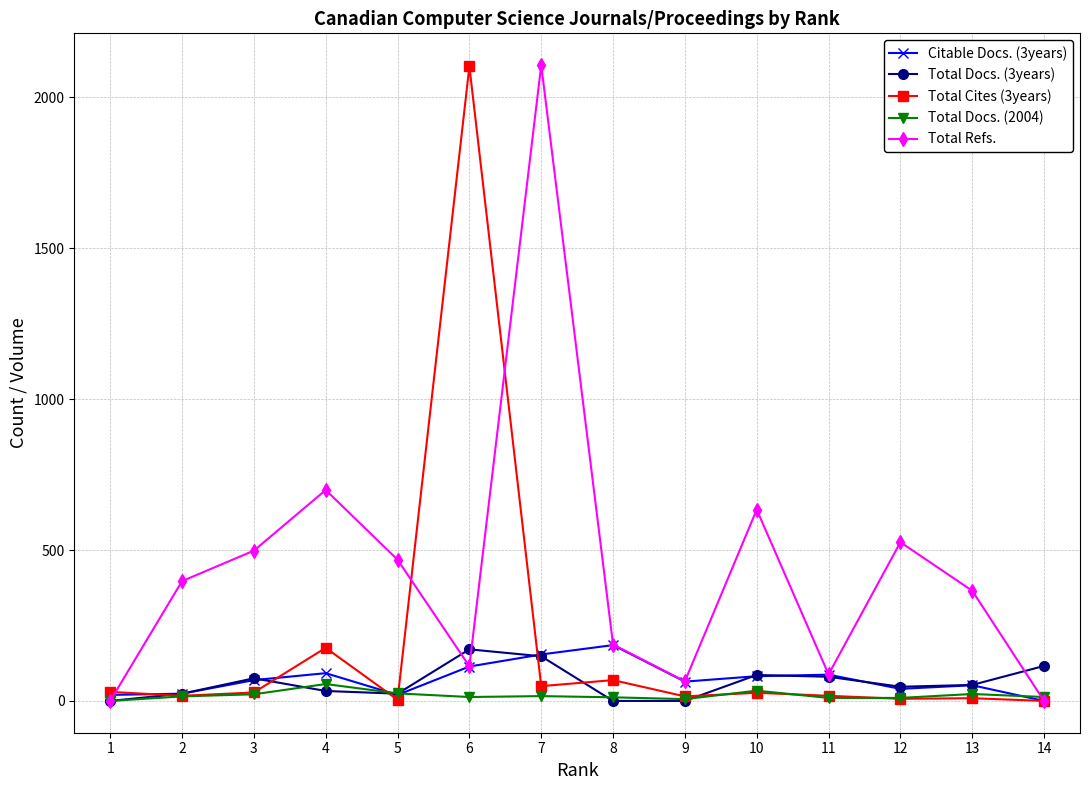

Is the value of Total Docs. (3years) at 10 greater than the value of Total Cites (3years) at 14?

Yes